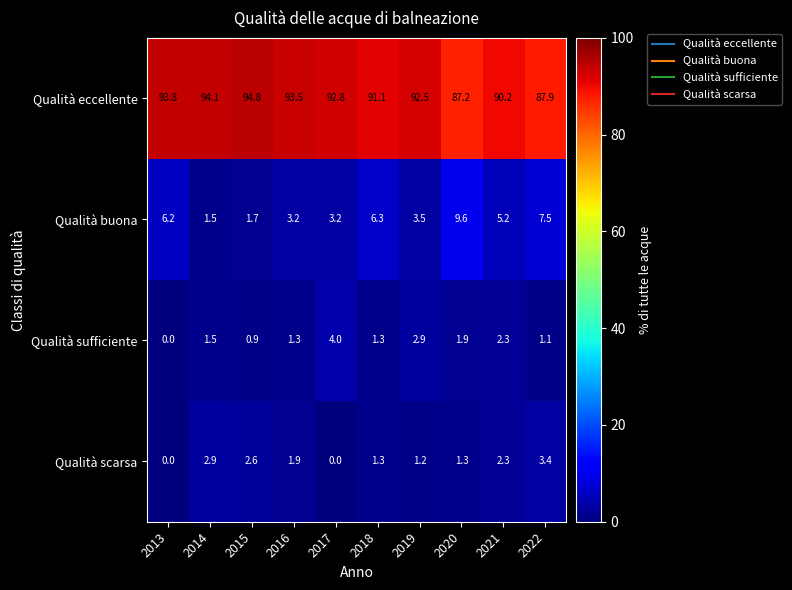

The Qualità eccellente series shows 160.0 at 2013. True or false?

False